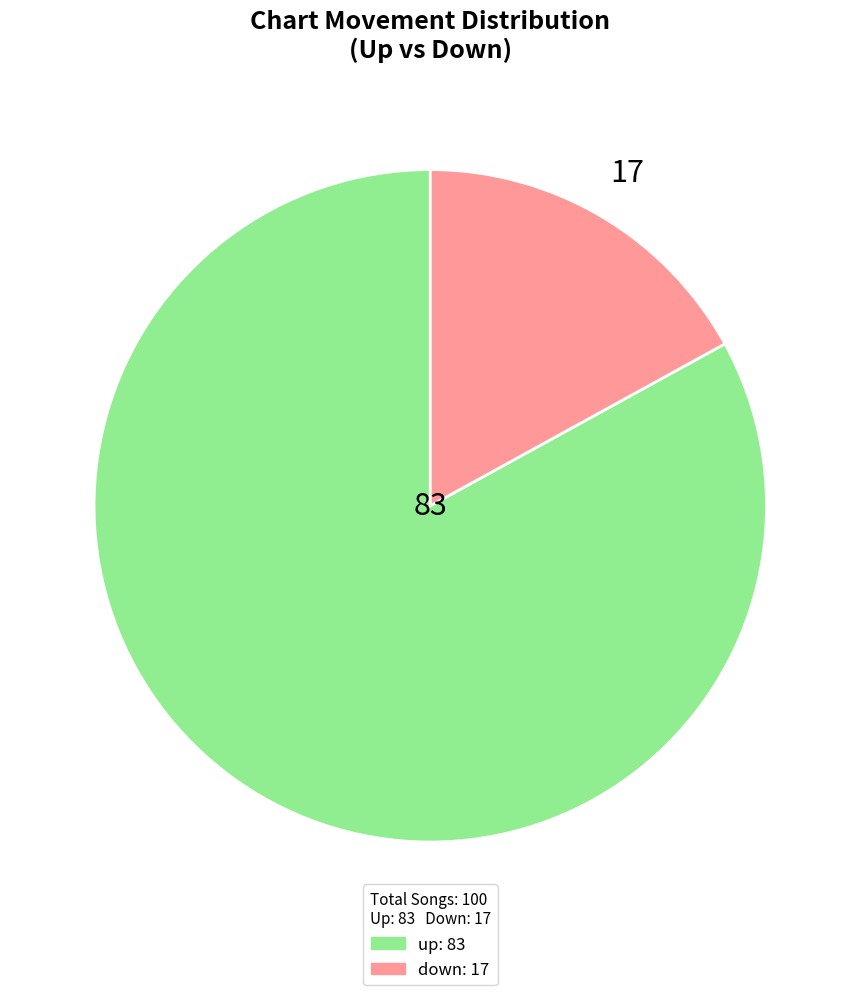

Is there a majority slice in this chart?

Yes